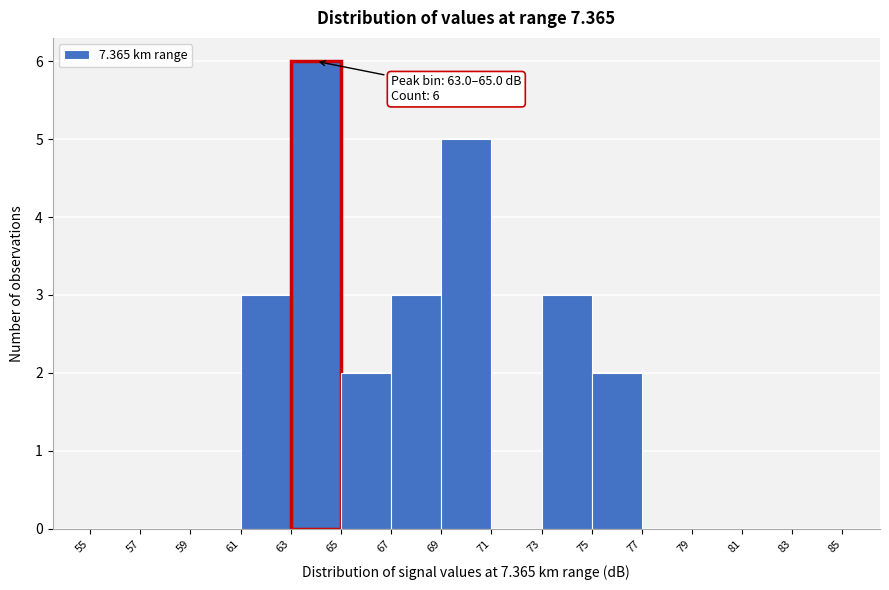

Over which range of the x-axis is the bar tallest?

63 to 65